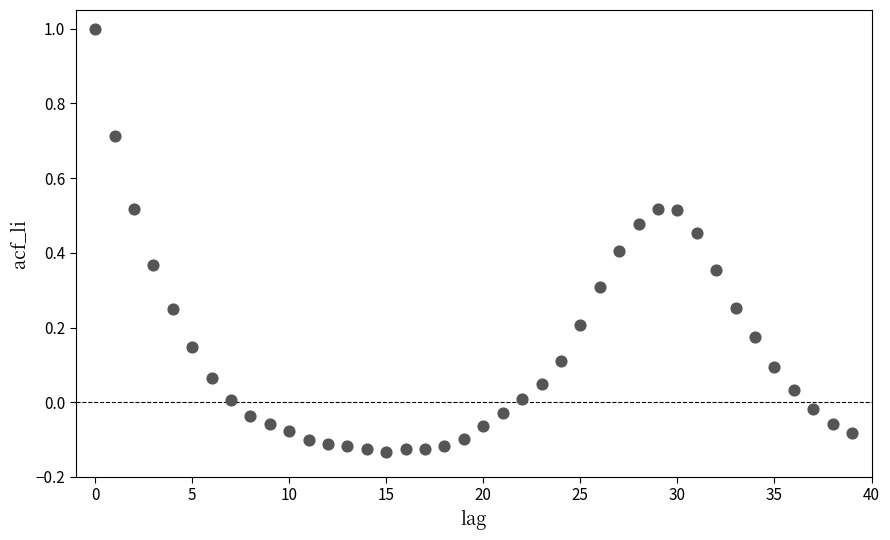

What is the range of Y values (max minus min)?

1.1